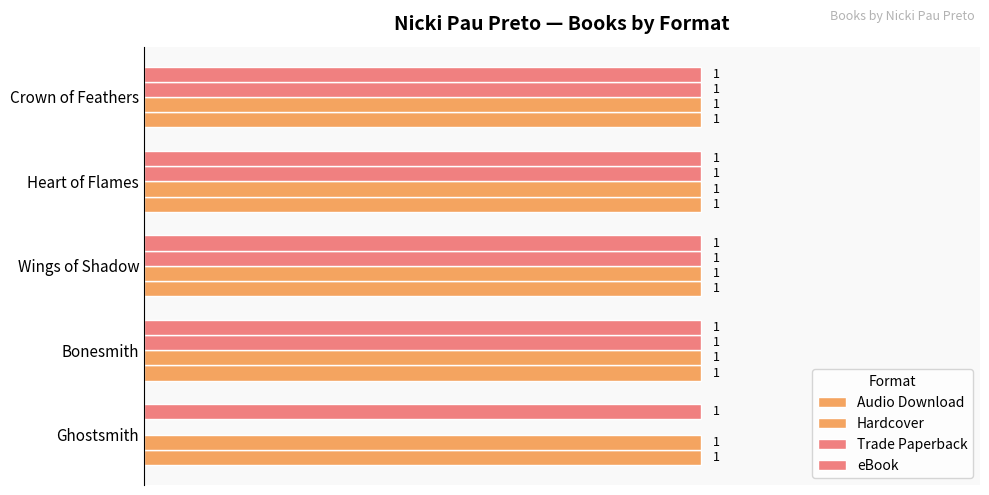

Which series has the largest range (max minus min)?

Trade Paperback